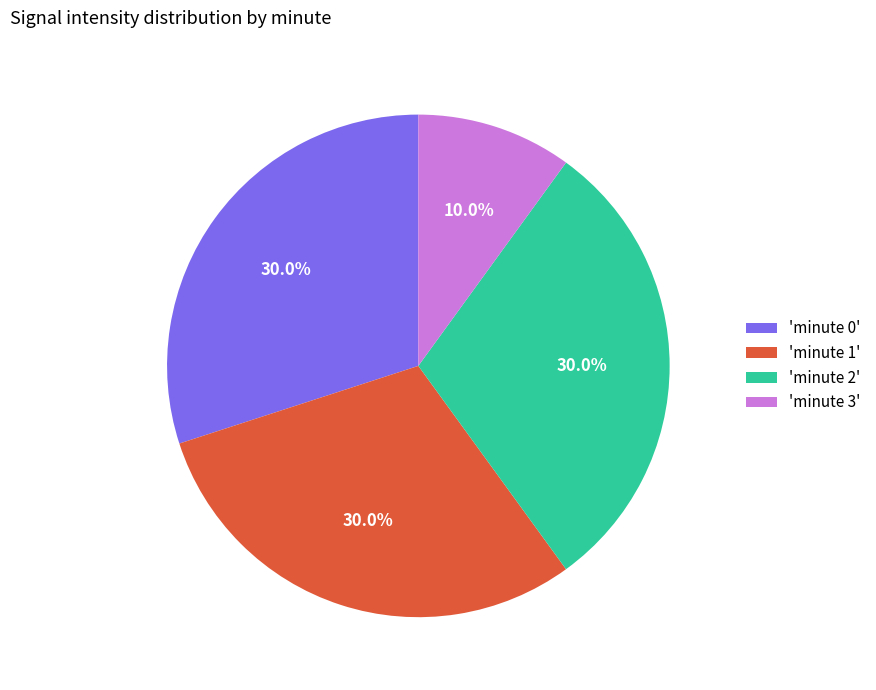

What is the ratio of the value at 'minute 0' to the value at 'minute 2'?

1.0